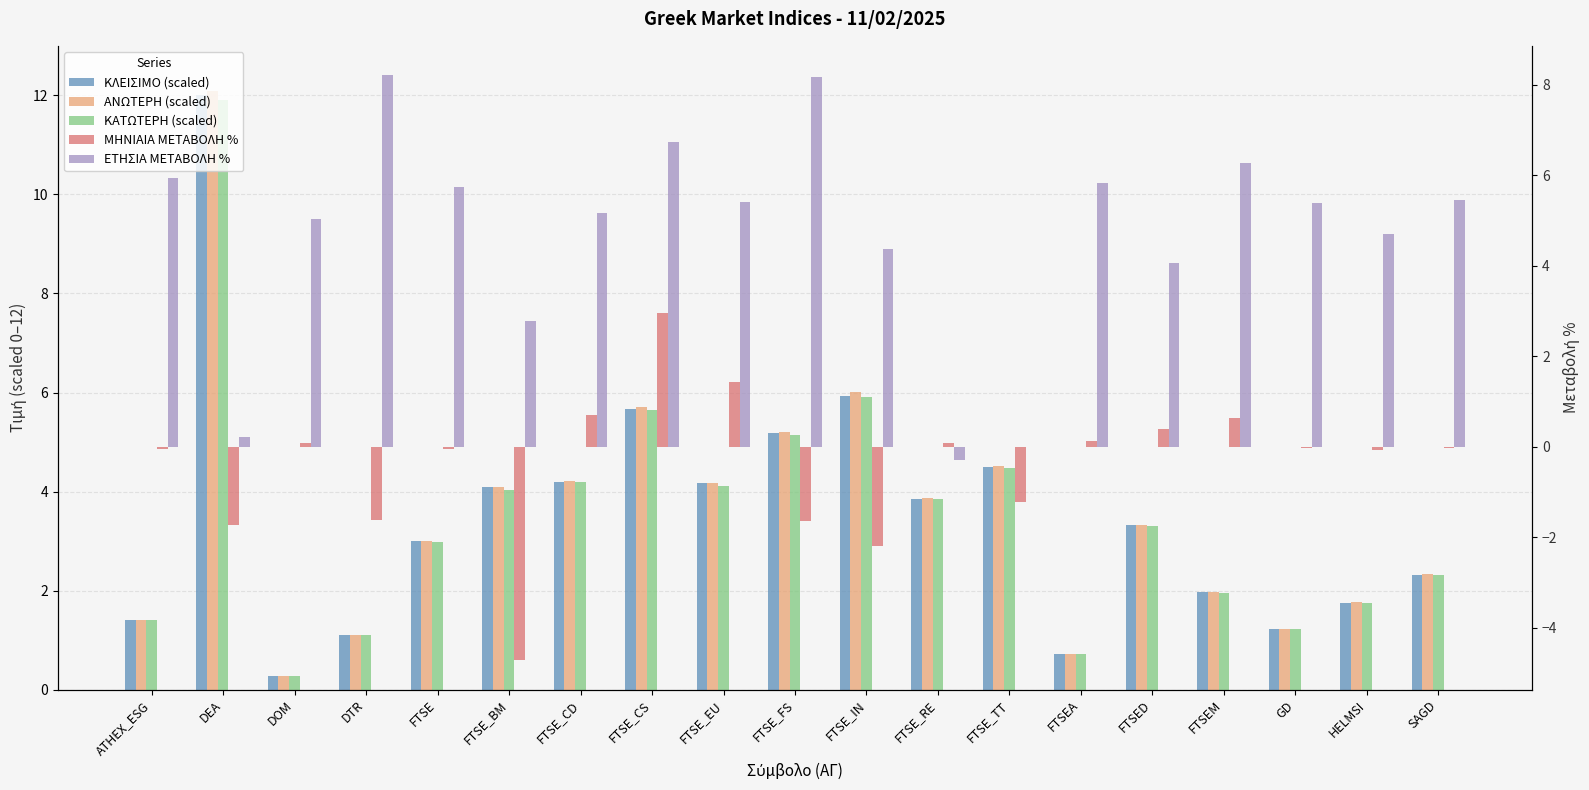

How many categories are shown in the chart?

19